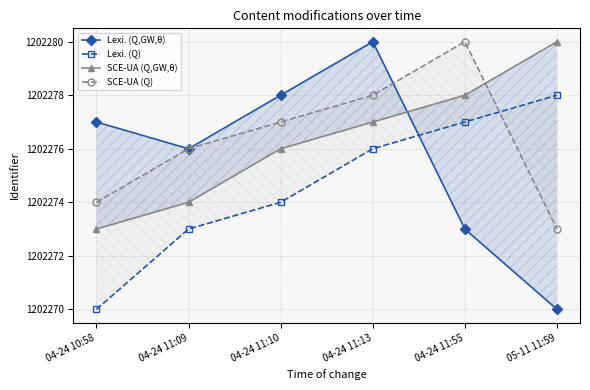

At which category does the chart reach its minimum across all series?

05-11 11:59